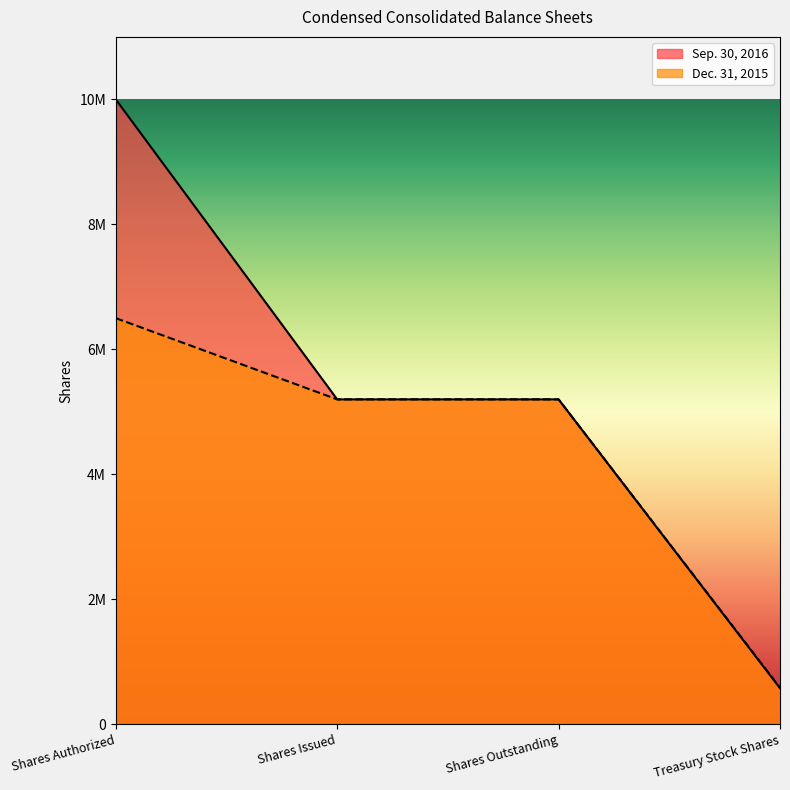

True or false: Sep. 30, 2016 and Dec. 31, 2015 intersect in this chart.

False